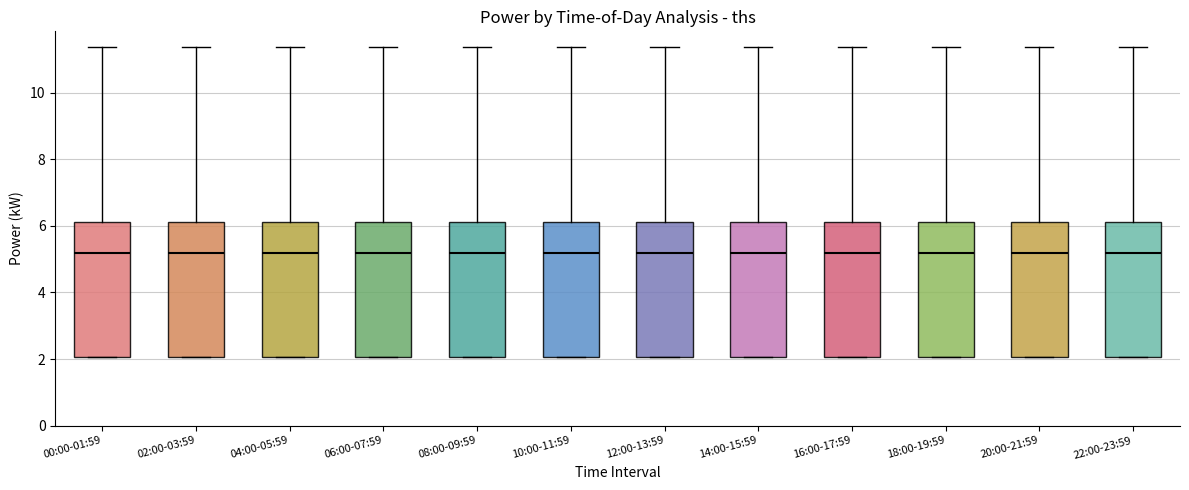

Reading left to right, read every box against the y-axis: the position of its median line, the range the box covers, and the ends of its whiskers. The values are not printed on the chart, so give them approximately, as read against the axis.

00:00-01:59: median 5.2, box 2.0 to 6.2, whiskers 2.0 to 11.4
02:00-03:59: median 5.2, box 2.0 to 6.2, whiskers 2.0 to 11.4
04:00-05:59: median 5.2, box 2.0 to 6.2, whiskers 2.0 to 11.4
06:00-07:59: median 5.2, box 2.0 to 6.2, whiskers 2.0 to 11.4
08:00-09:59: median 5.2, box 2.0 to 6.2, whiskers 2.0 to 11.4
10:00-11:59: median 5.2, box 2.0 to 6.2, whiskers 2.0 to 11.4
12:00-13:59: median 5.2, box 2.0 to 6.2, whiskers 2.0 to 11.4
14:00-15:59: median 5.2, box 2.0 to 6.2, whiskers 2.0 to 11.4
16:00-17:59: median 5.2, box 2.0 to 6.2, whiskers 2.0 to 11.4
18:00-19:59: median 5.2, box 2.0 to 6.2, whiskers 2.0 to 11.4
20:00-21:59: median 5.2, box 2.0 to 6.2, whiskers 2.0 to 11.4
22:00-23:59: median 5.2, box 2.0 to 6.2, whiskers 2.0 to 11.4